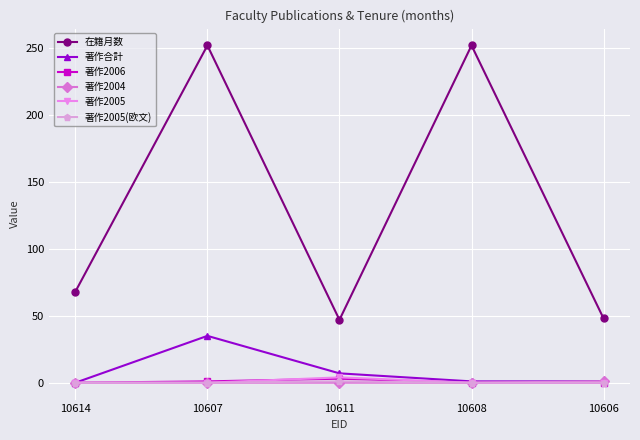

Is it true that 在籍月数 equals 252 at 10608?

True